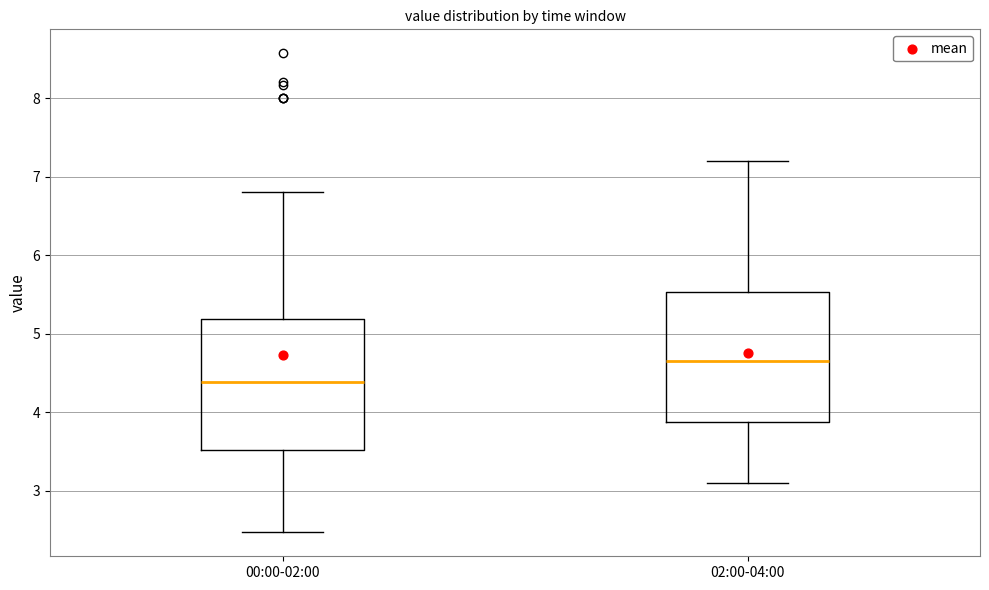

Reading left to right, read every box against the y-axis: the position of its median line, the range the box covers, and the ends of its whiskers. The values are not printed on the chart, so give them approximately, as read against the axis.

00:00-02:00: median 4.4, box 3.5 to 5.2, whiskers 2.5 to 6.8
02:00-04:00: median 4.7, box 3.9 to 5.5, whiskers 3.1 to 7.2